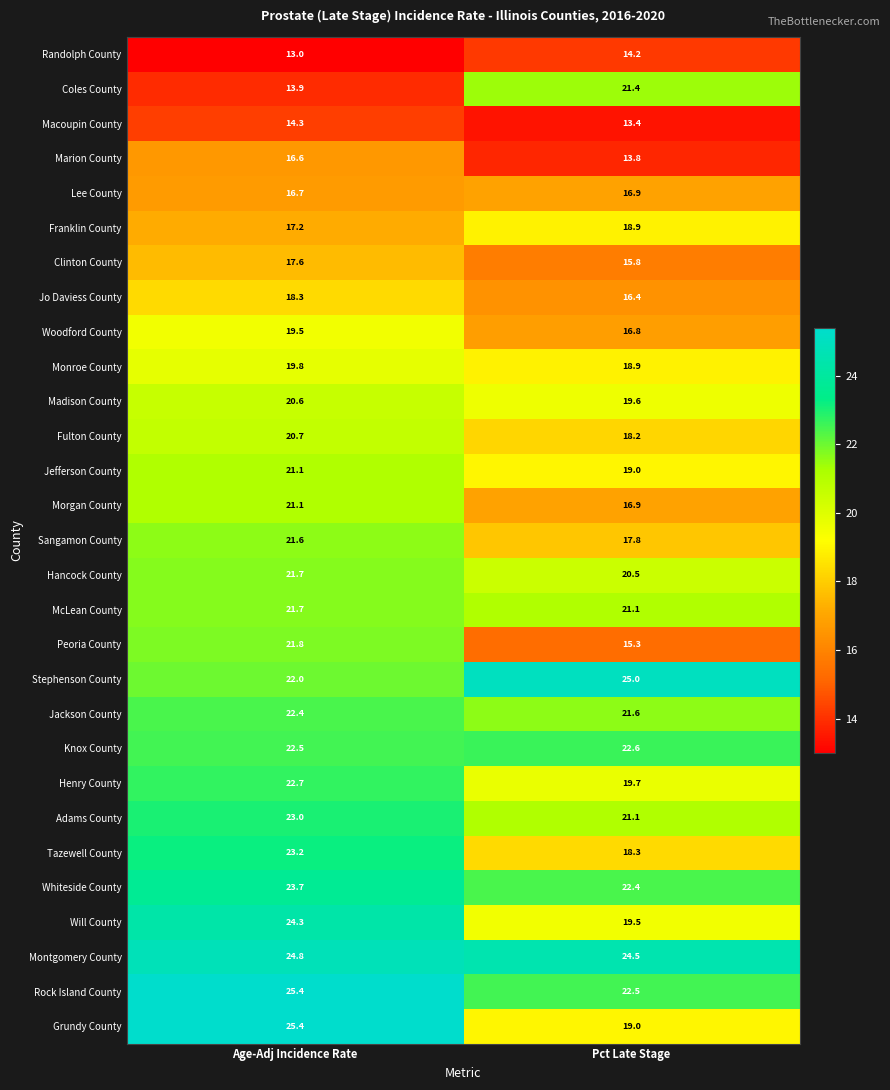

What is the sum of all Whiteside County values?

46.1